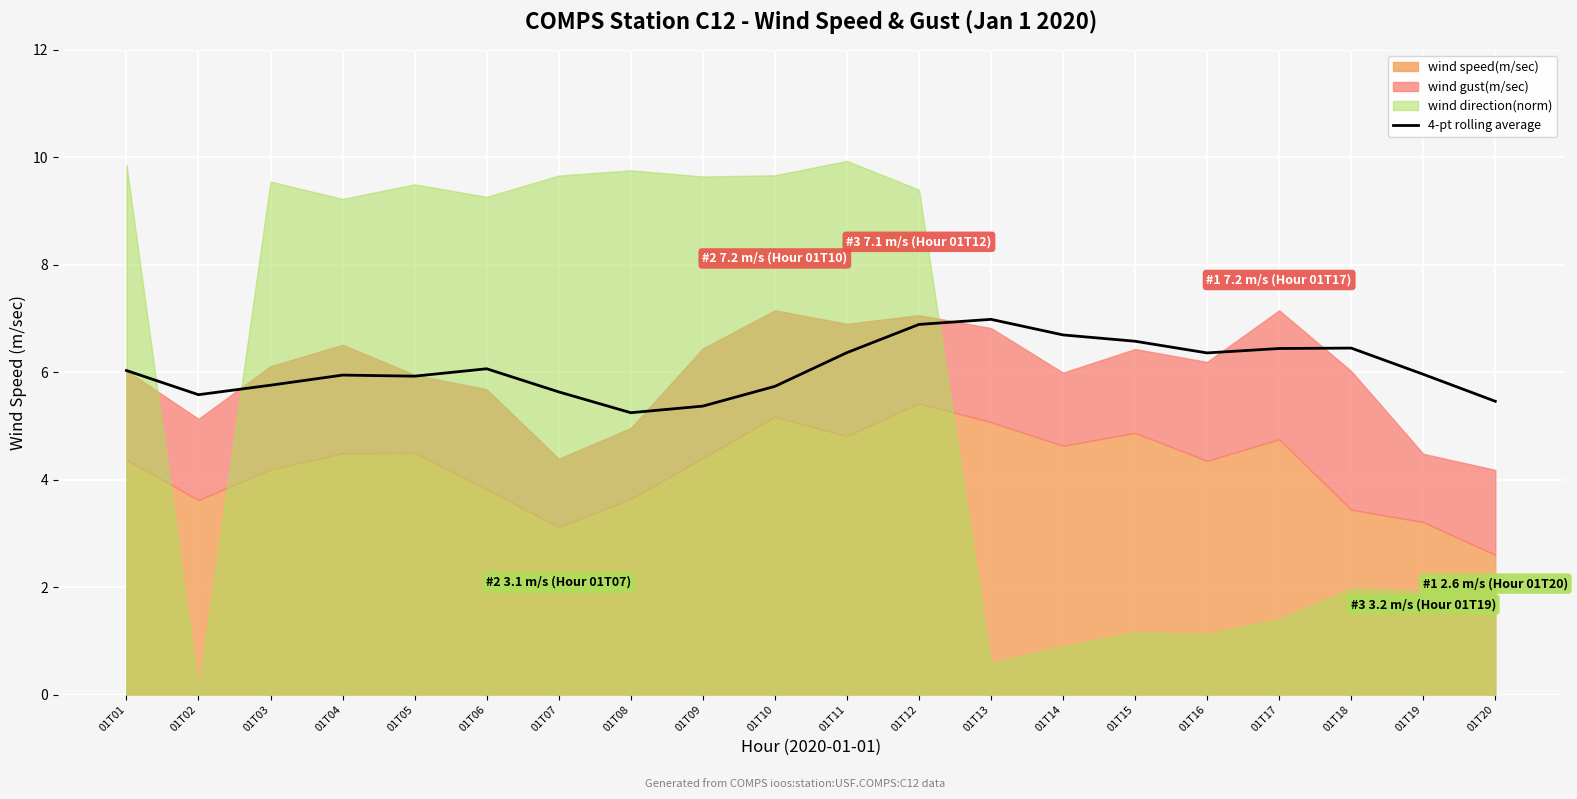

Rank the categories by value from highest to lowest.

01T13, 01T12, 01T14, 01T15, 01T18, 01T17, 01T11, 01T16, 01T06, 01T01, 01T19, 01T04, 01T05, 01T03, 01T10, 01T07, 01T02, 01T20, 01T09, 01T08